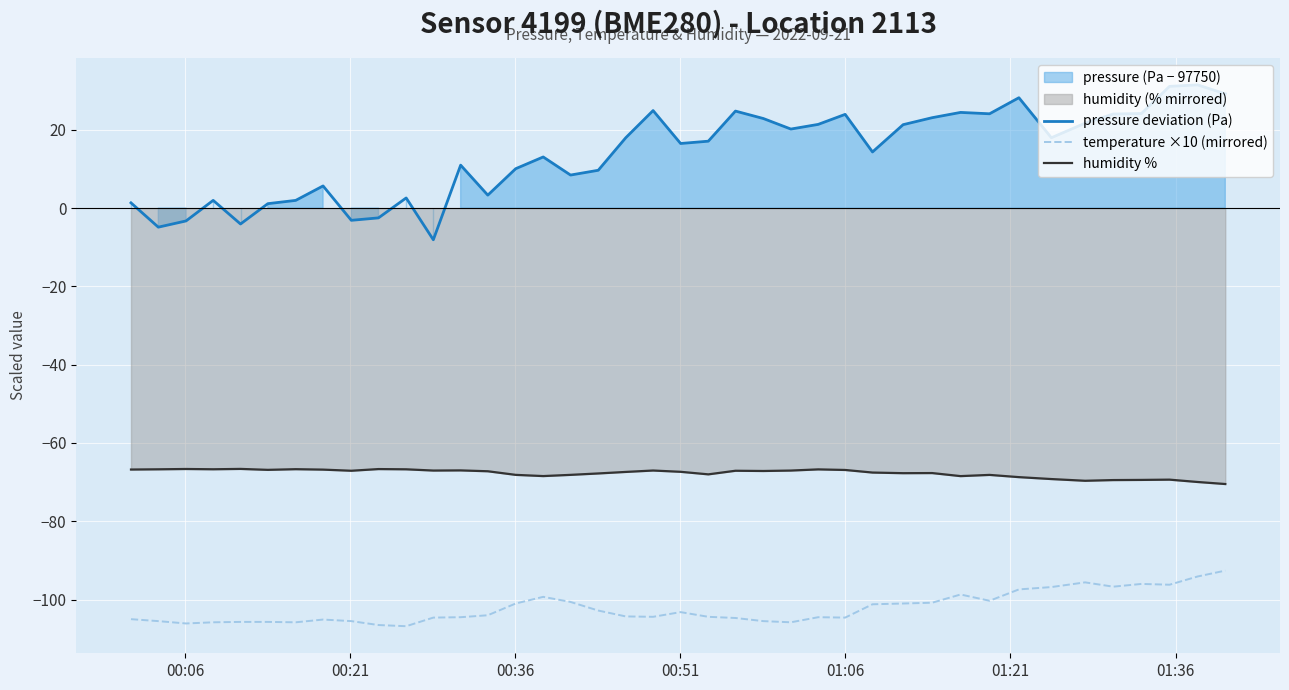

How many lines are shown in the chart?

3